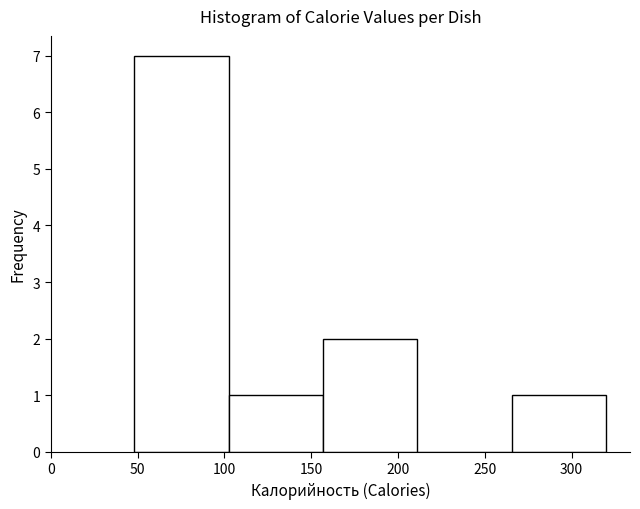

Reading left to right, list every bar in this chart as the range it spans on the x-axis followed by its height. Neither the bar edges nor the heights are printed on the chart, so give them approximately, as read against the axes.

50 to 100: 7
100 to 155: 1
155 to 210: 2
210 to 265: 0
265 to 320: 1